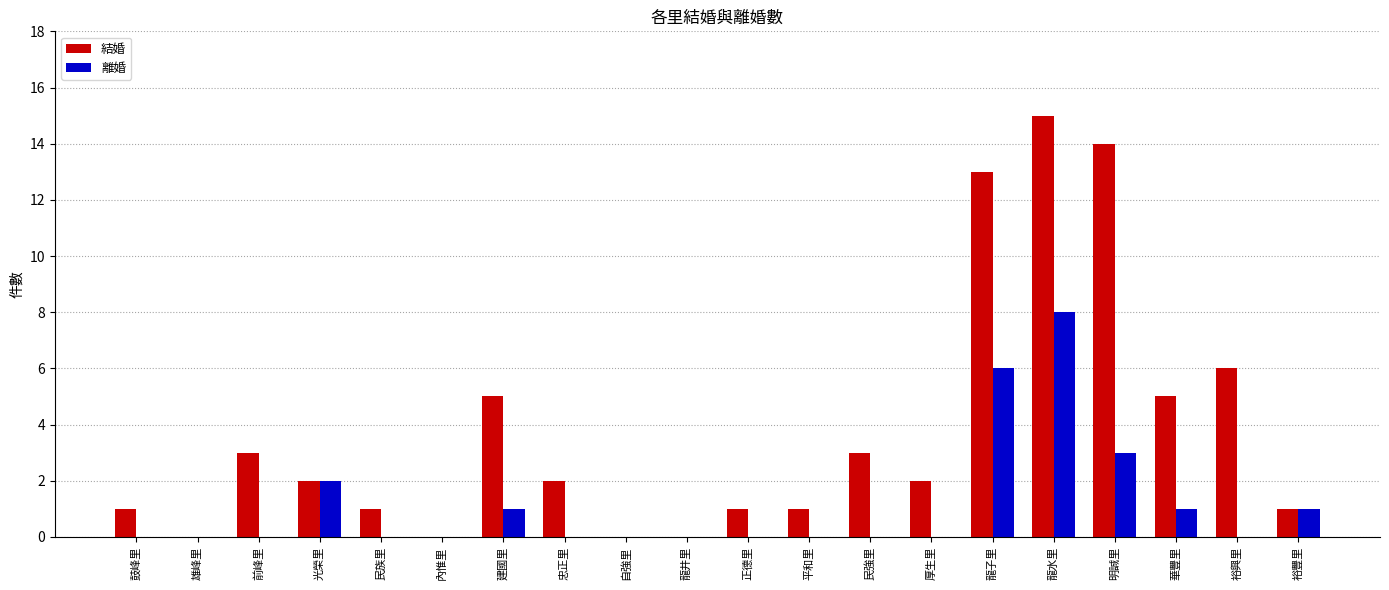

The 離婚 series shows 0 at 厚生里. True or false?

True